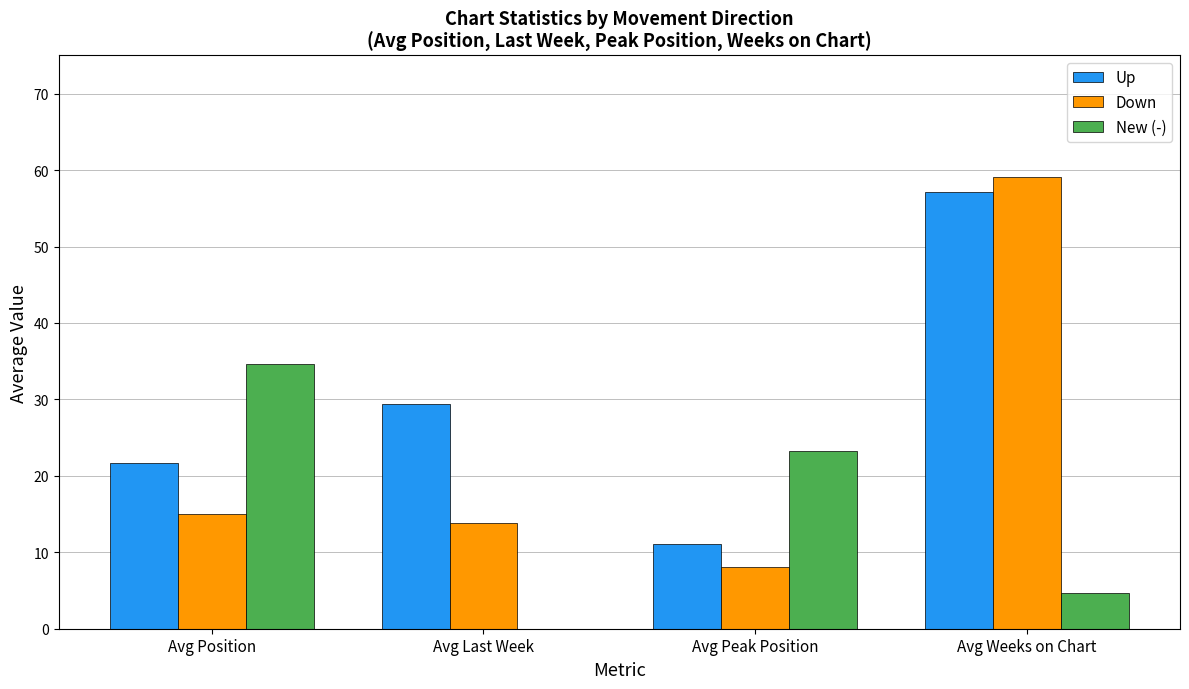

What are all the series names shown in the legend?

Up, Down, New (-)